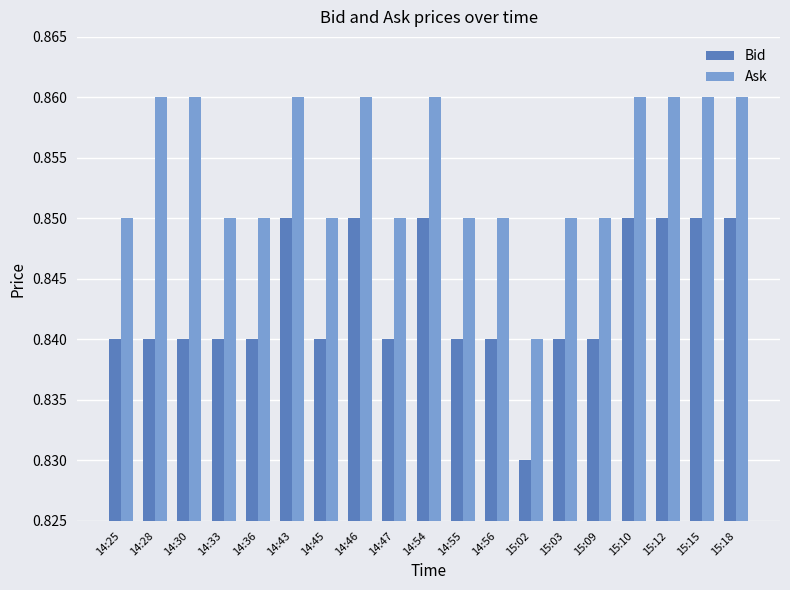

At how many categories does at least one series exceed 0?

19